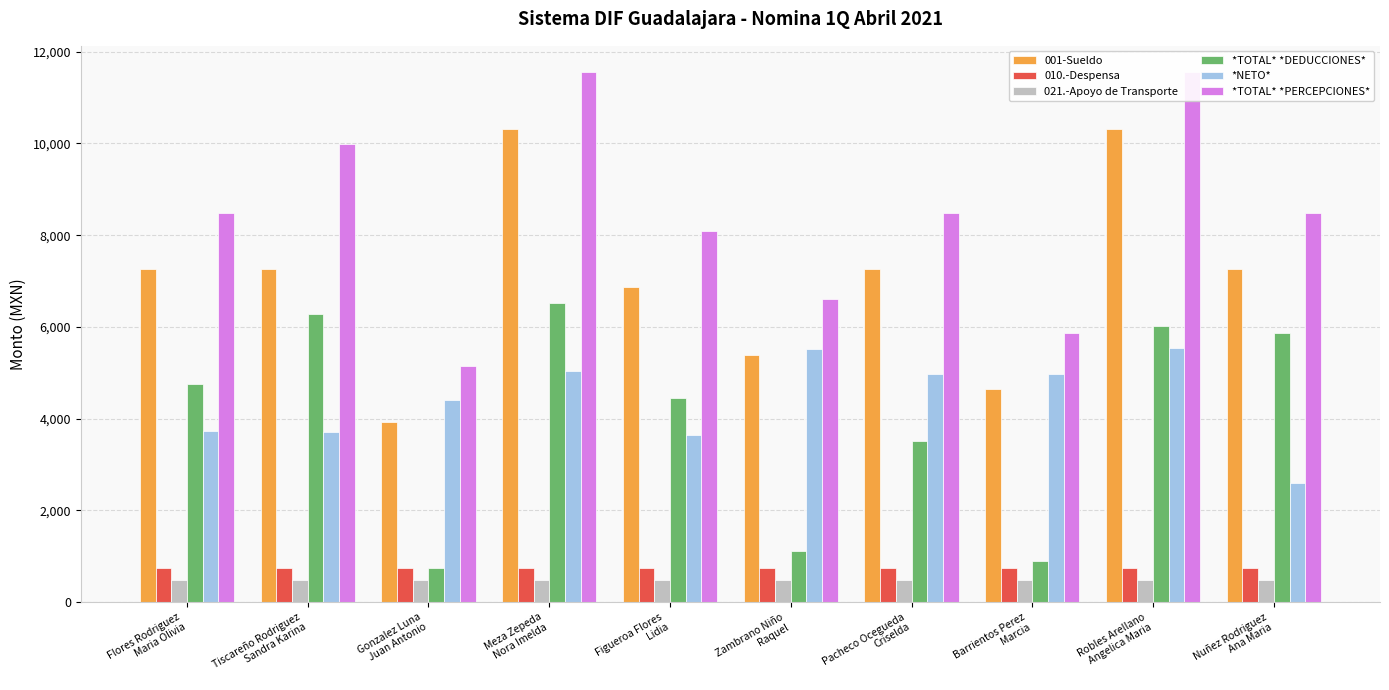

What is the value of the 001-Sueldo bar at the 3rd from the left?

3932.1